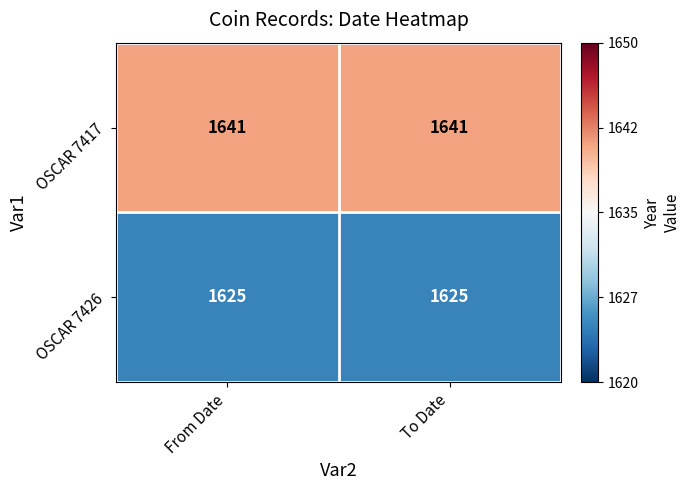

Which series has the largest total across all categories?

OSCAR 7417